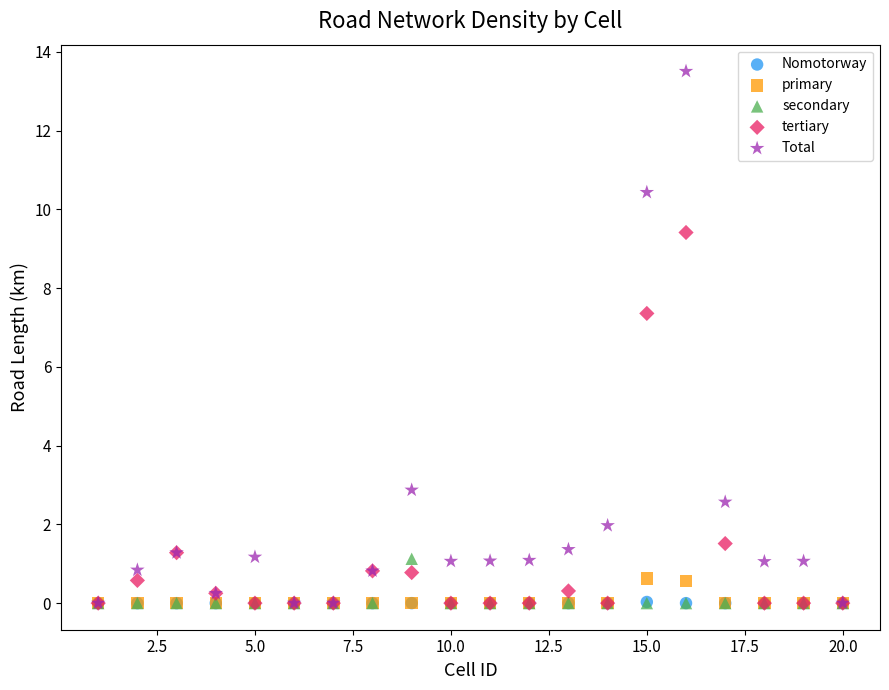

Which series contains the highest Y value?

Total